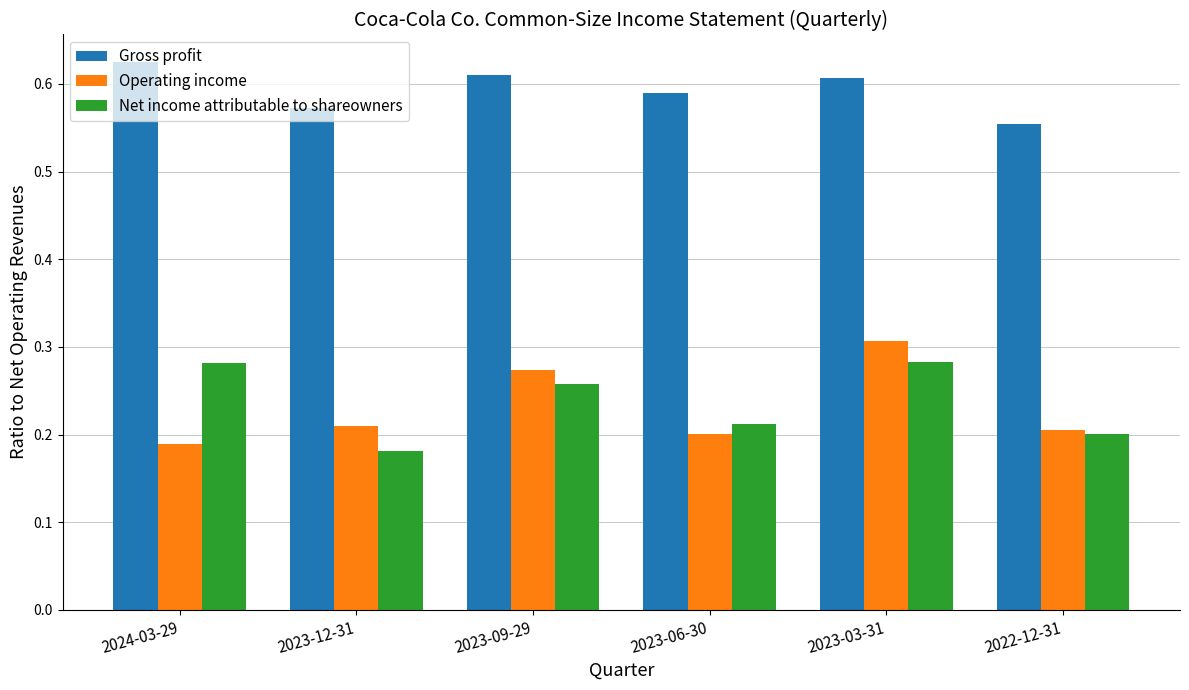

True or false: Gross profit has a value of 0.4 at 2023-09-29.

False